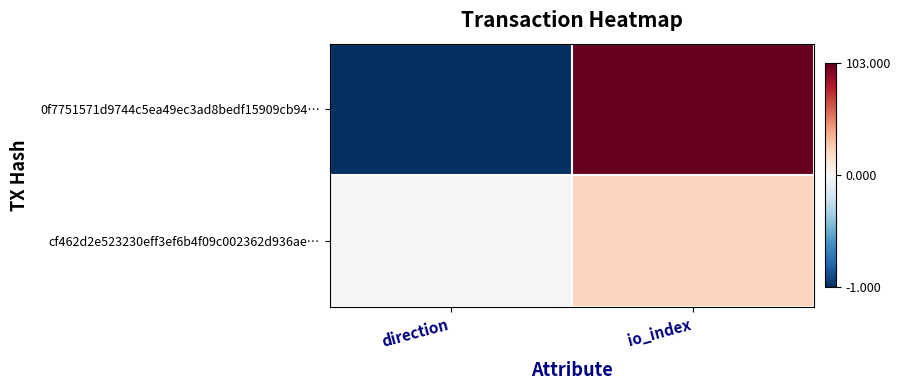

At which category is the sum across all series the highest?

io_index